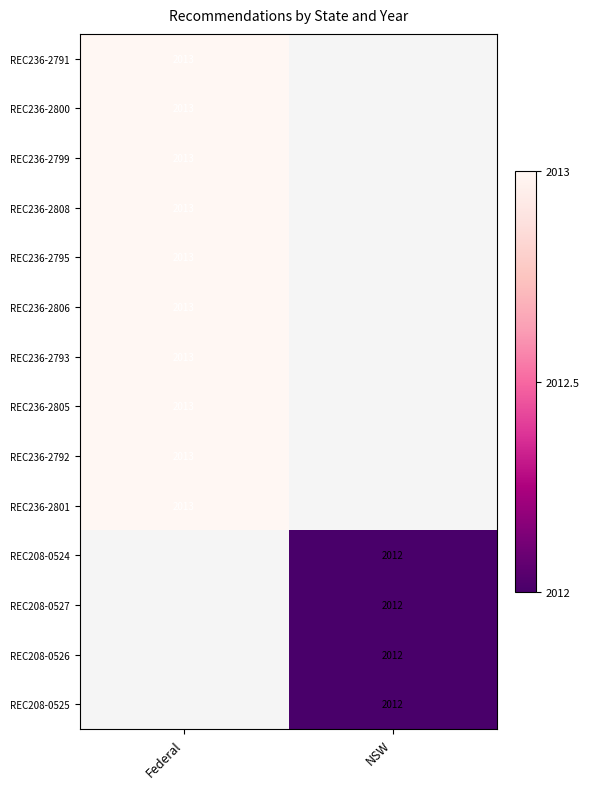

Is it true that REC208-0527 equals 1243 at NSW?

False